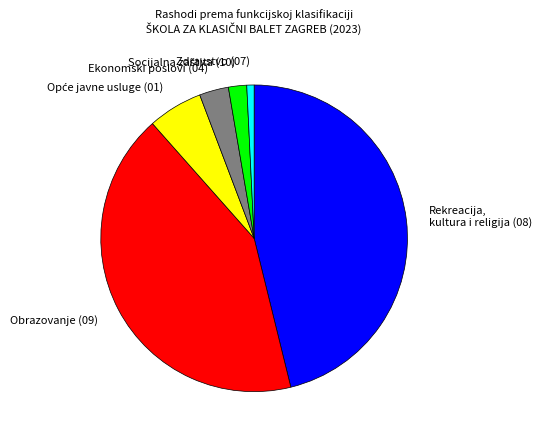

Does Obrazovanje (09) account for over 50% of the chart?

No